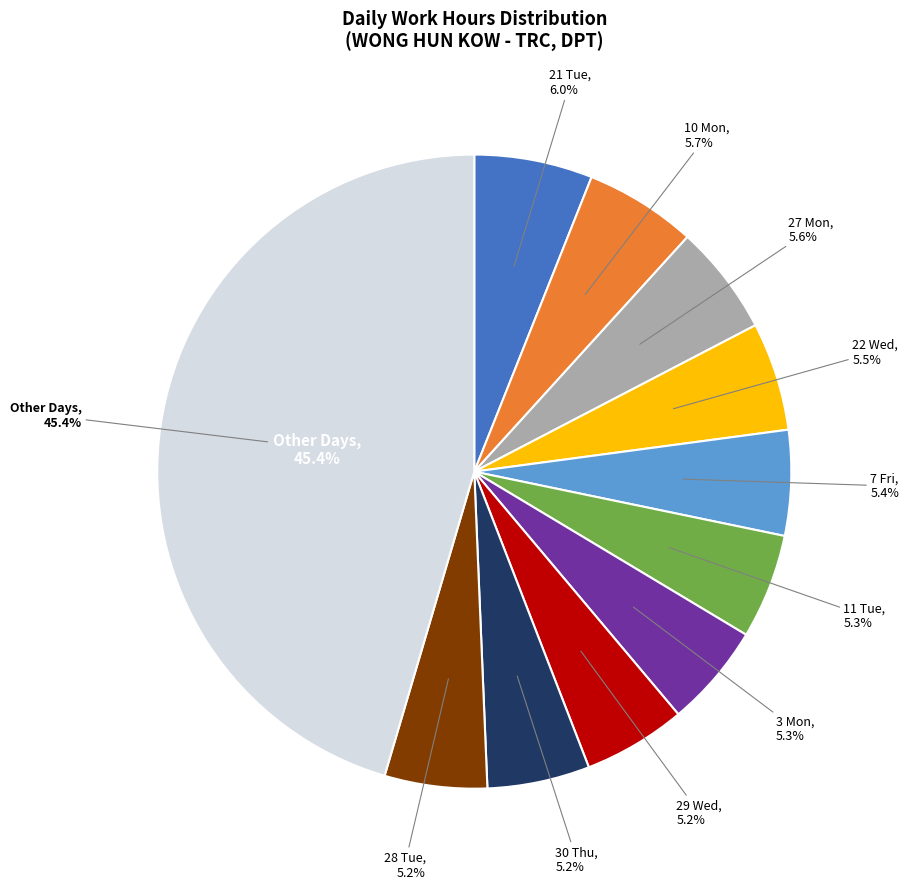

To the nearest percent, what portion does 7 Fri represent?

5%